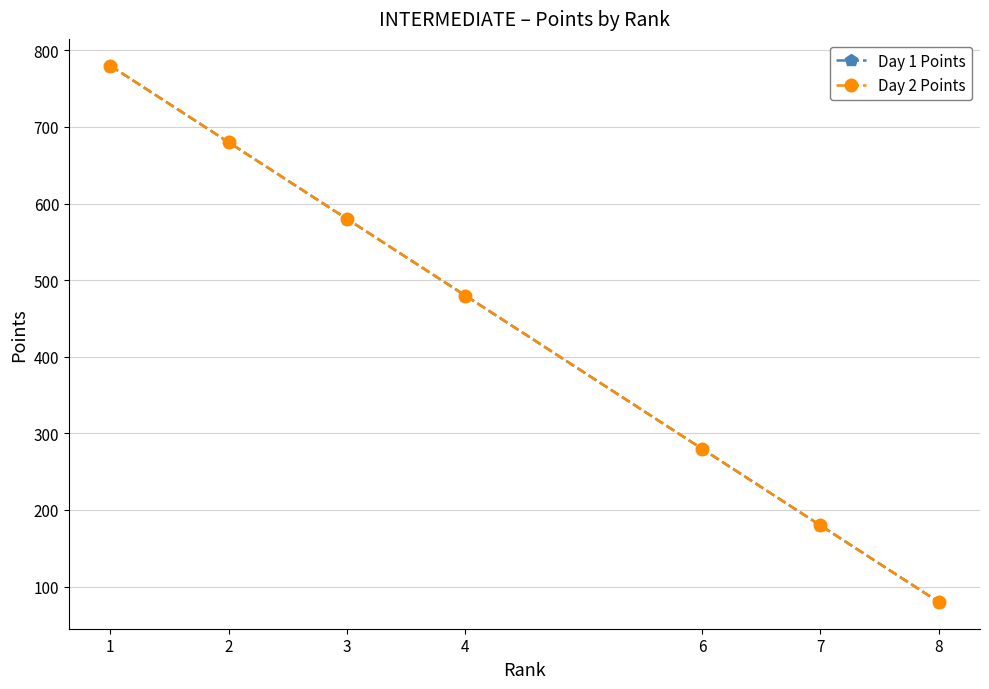

What is the difference between the Day 2 Points values at 2 and 6?

400